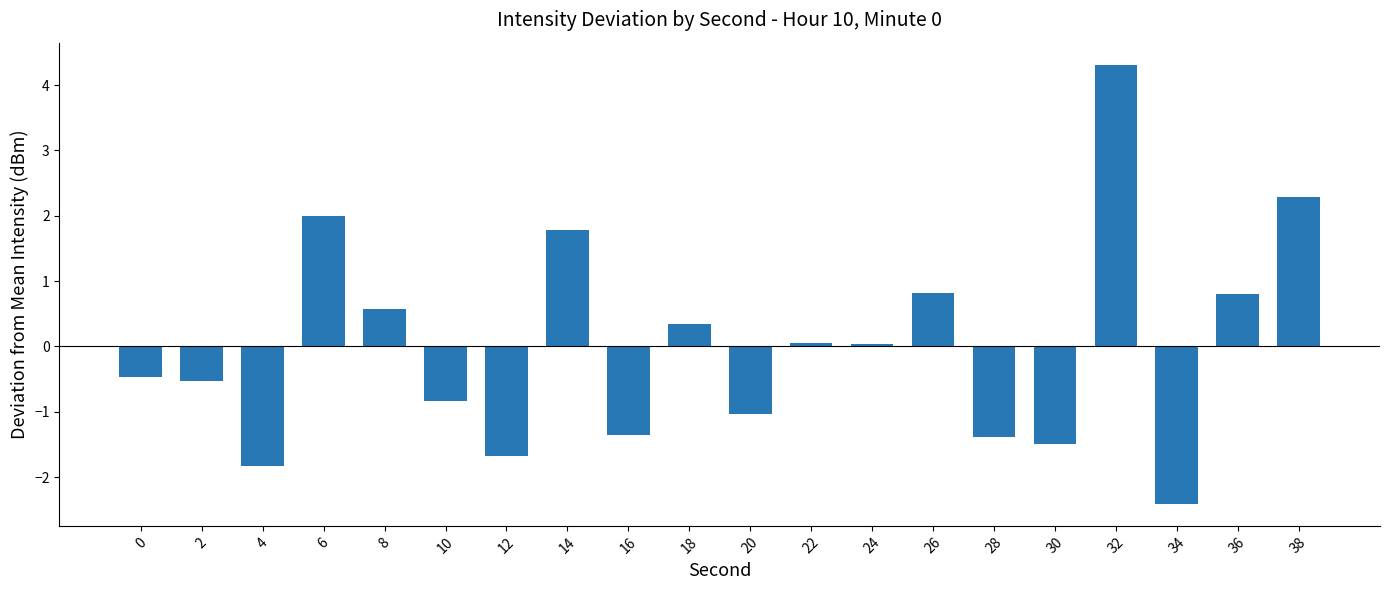

What is the difference between the maximum and minimum values?

6.7